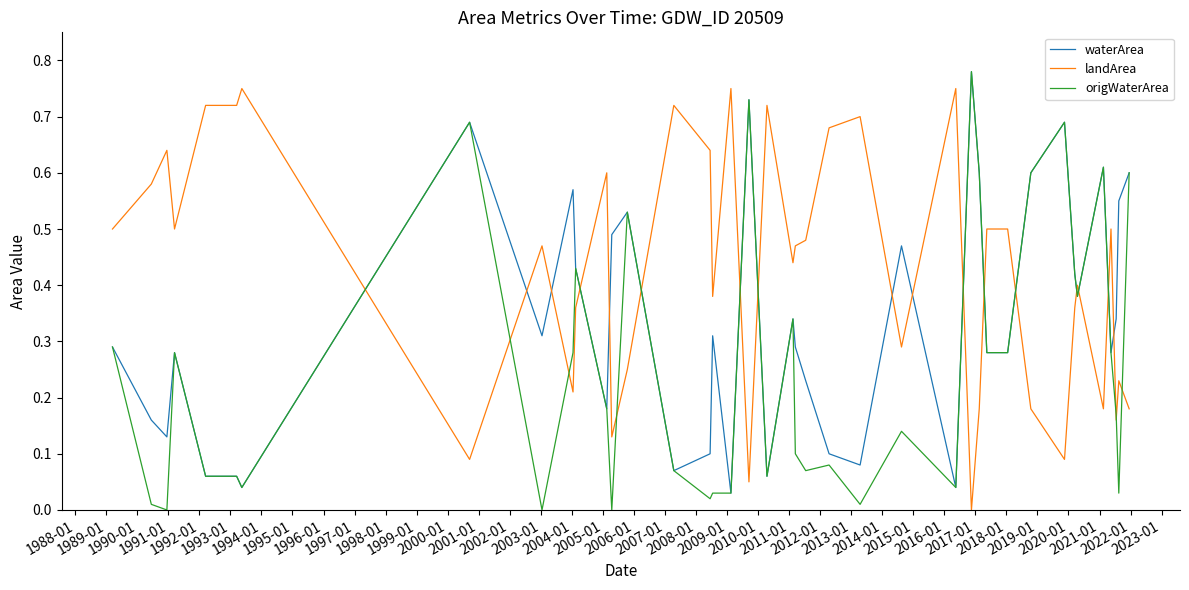

Which series has the largest total across all categories?

landArea